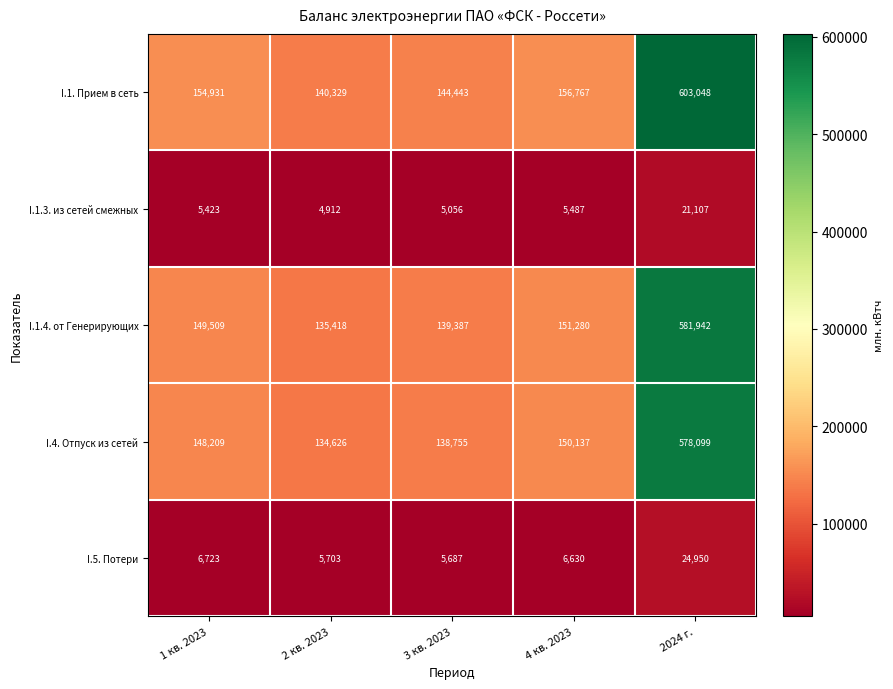

What is the difference between the maximum and minimum values in the I.1. Прием в сеть series?

462719